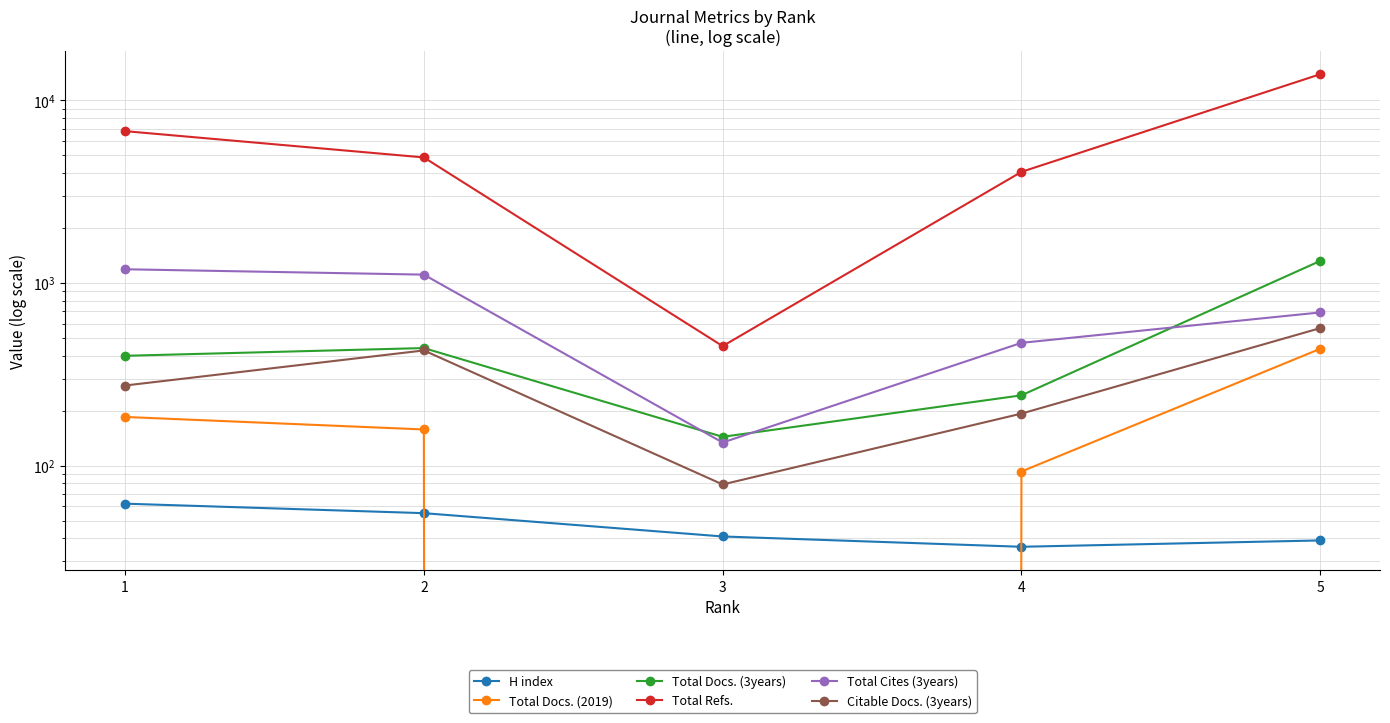

How many lines are shown in the chart?

6